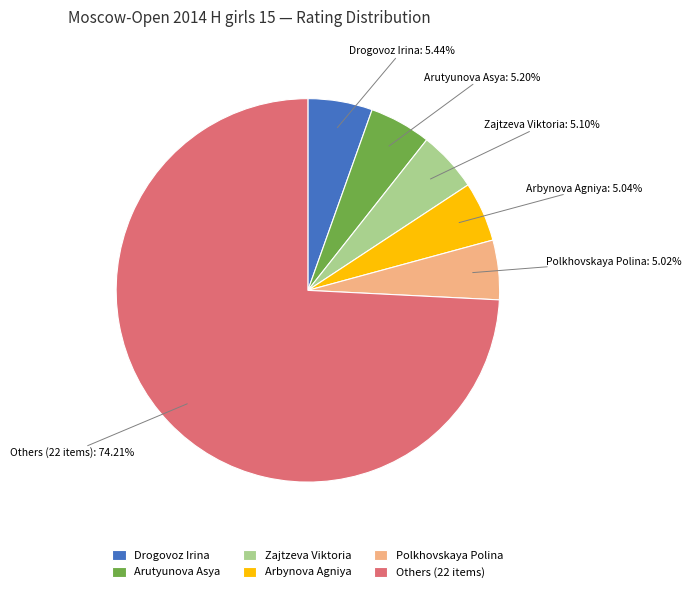

Between Arutyunova Asya and Others (22 items), which is larger?

Others (22 items)